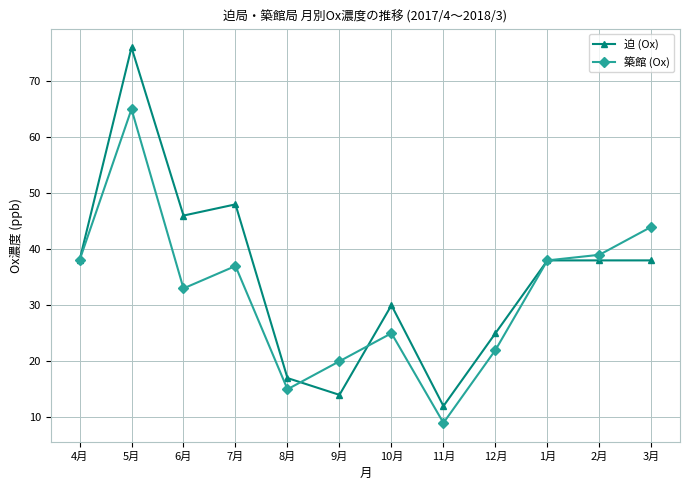

Which series has the widest spread of values?

迫 (Ox)